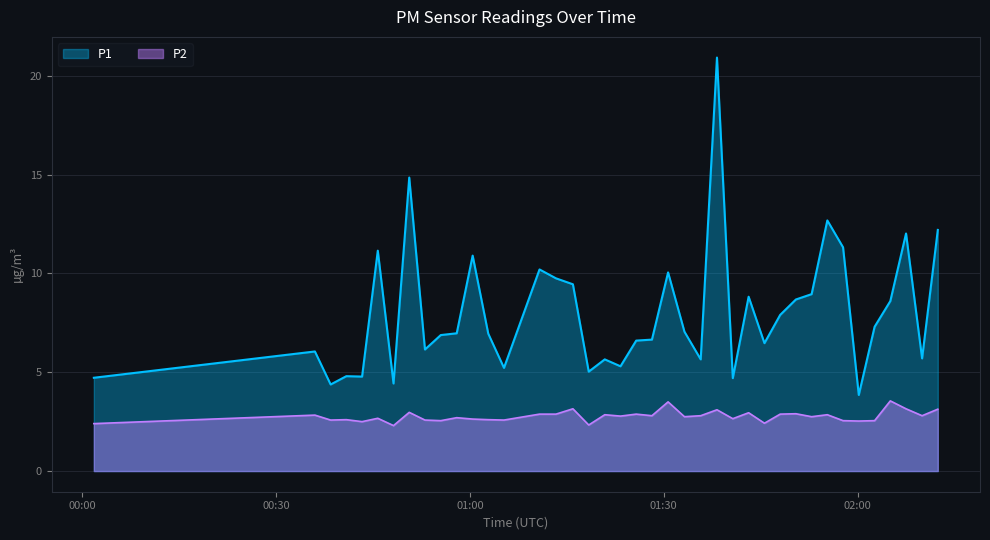

What is the value of the P2 point at the 13th from the left?

2.6